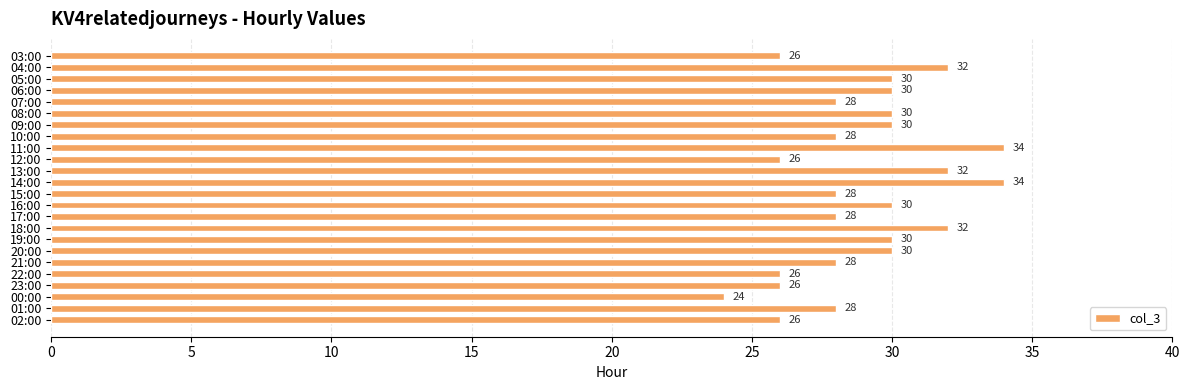

Reading bottom to top, transcribe all the data shown in this chart.

26	28	24	26	26	28	30	30	32	28	30	28	34	32	26	34	28	30	30	28	30	30	32	26